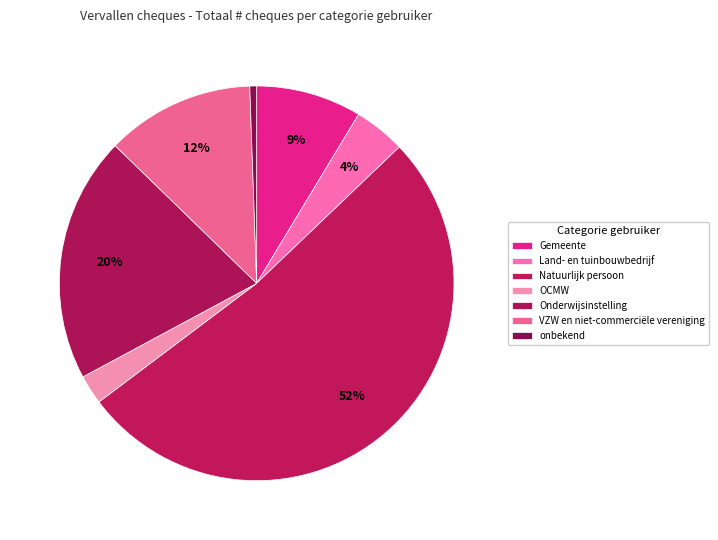

How many slices are in this pie chart?

7